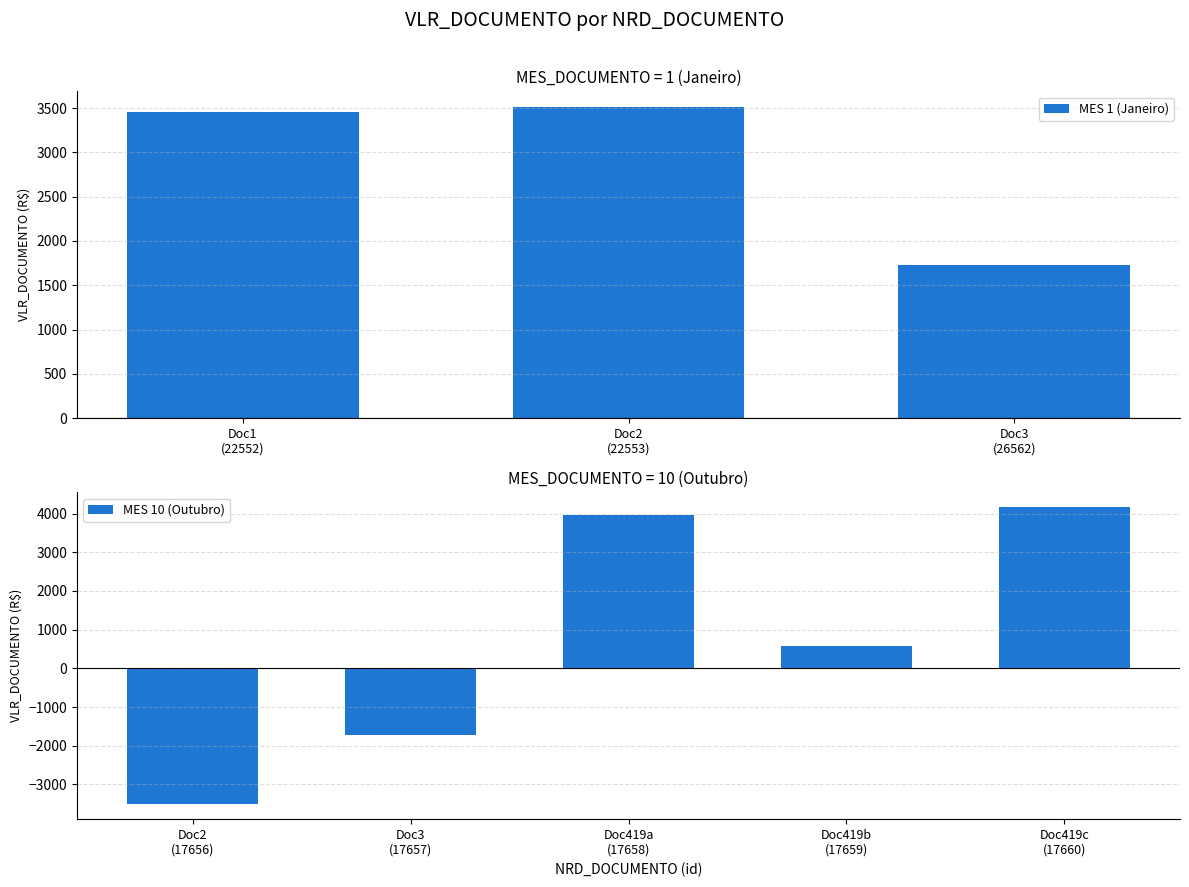

Is it true that the value at 3/2011 is 2456.8?

False